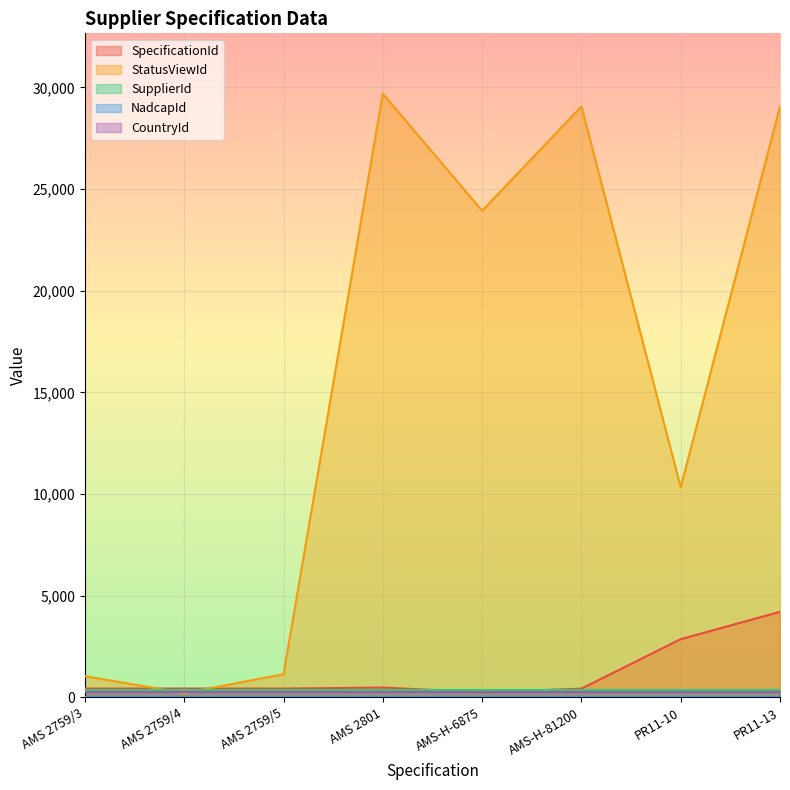

Which series has the largest range (max minus min)?

StatusViewId